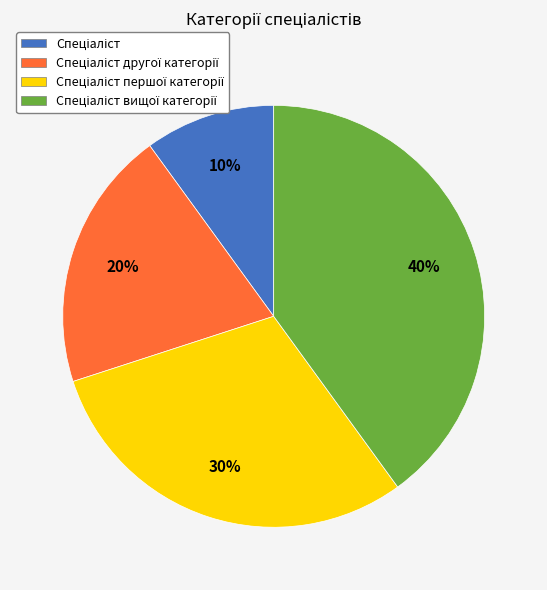

To the nearest percent, what is the difference between the largest and smallest slice percentages?

30%